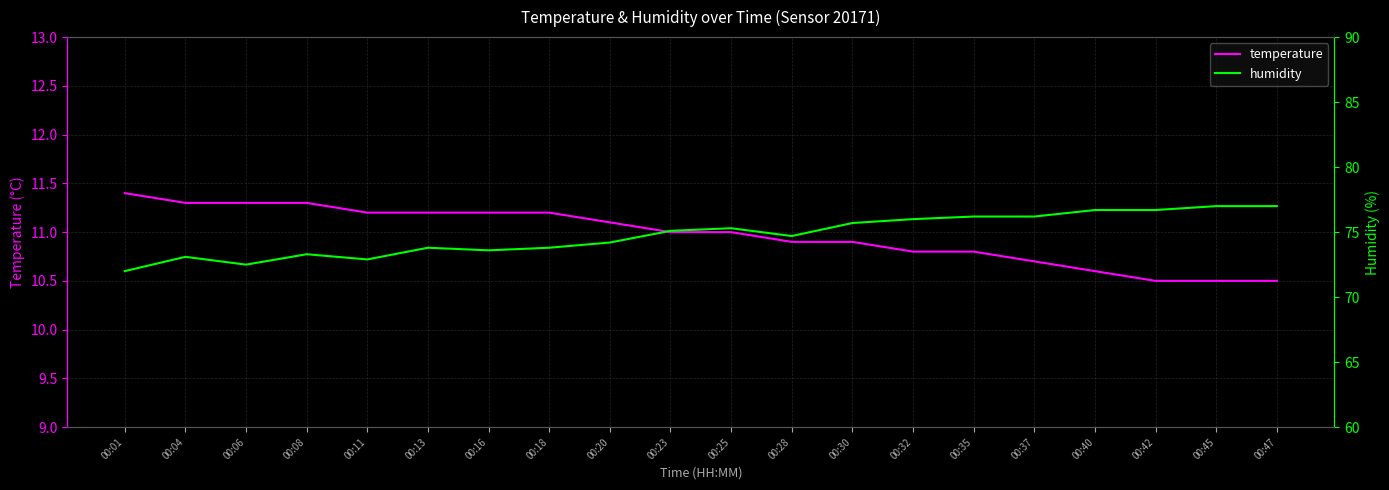

Which category has the highest value across all series?

00:45